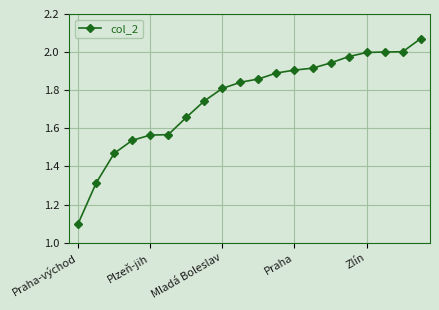

What is the smallest value displayed?

1.1